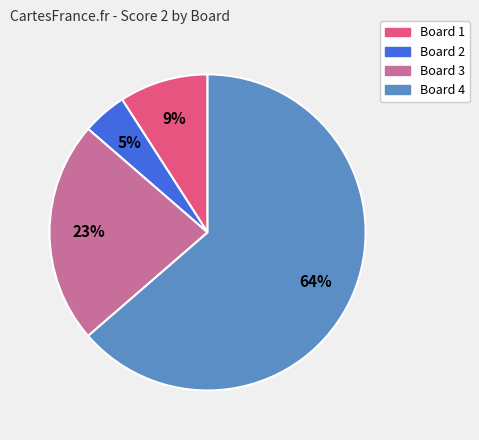

To the nearest percent, what is the average slice percentage?

25%